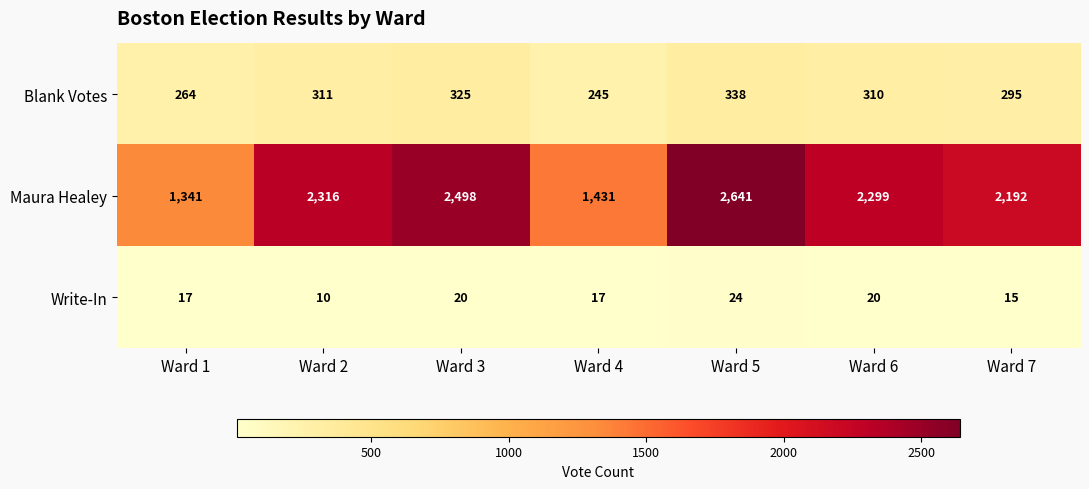

What is the sum of the Write-In values at Ward 3 and Ward 5?

44